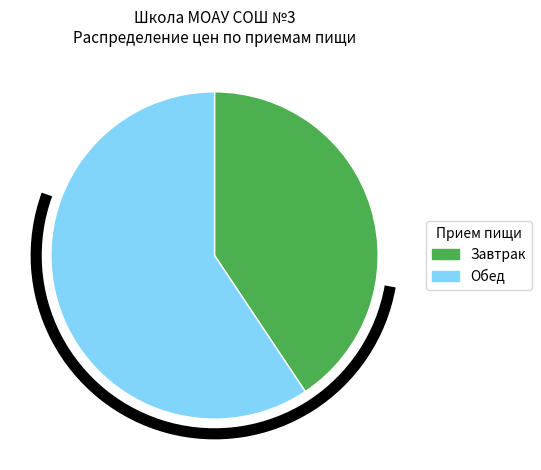

Is the sum of Завтрак and Обед greater than half?

Yes